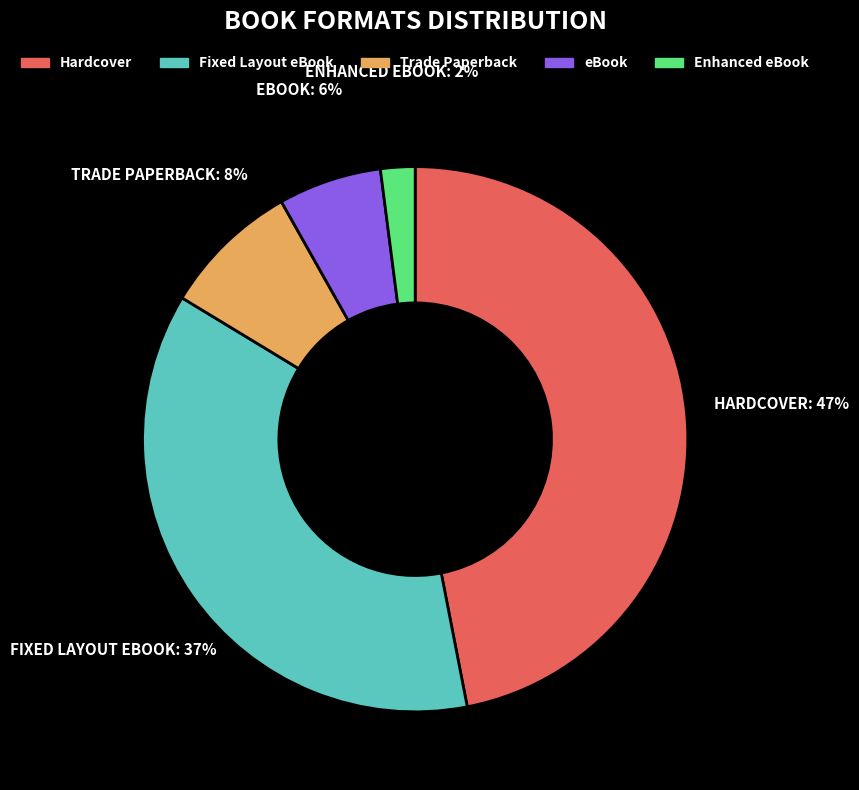

To the nearest percent, what portion does eBook represent?

6%